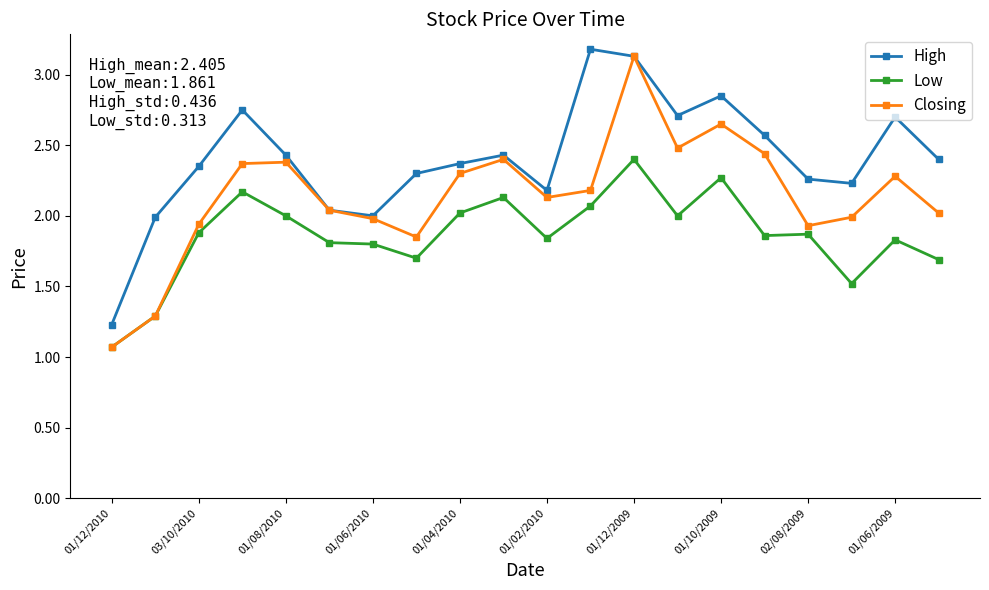

What is the smallest value displayed?

1.1